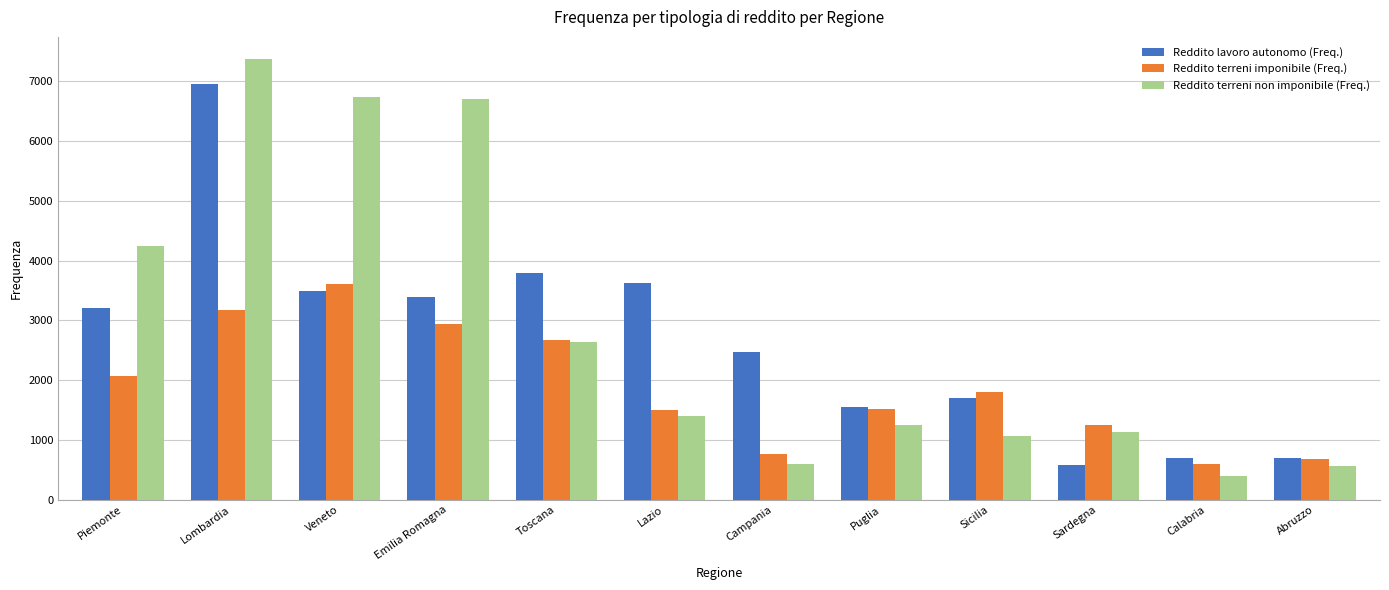

What is the average value of the Reddito terreni imponibile (Freq.) series?

1884